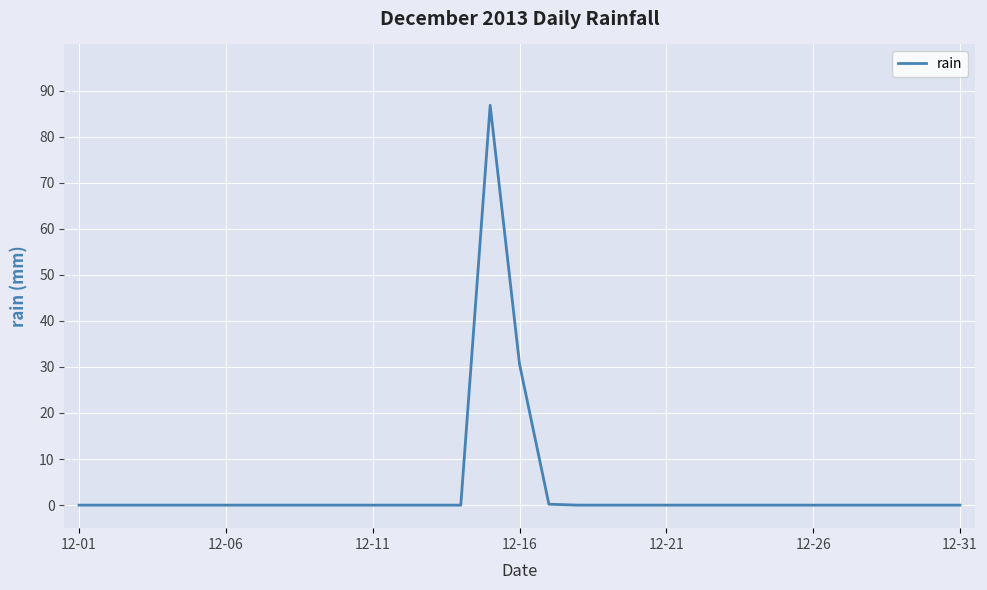

What is the difference between the maximum and minimum values?

86.8